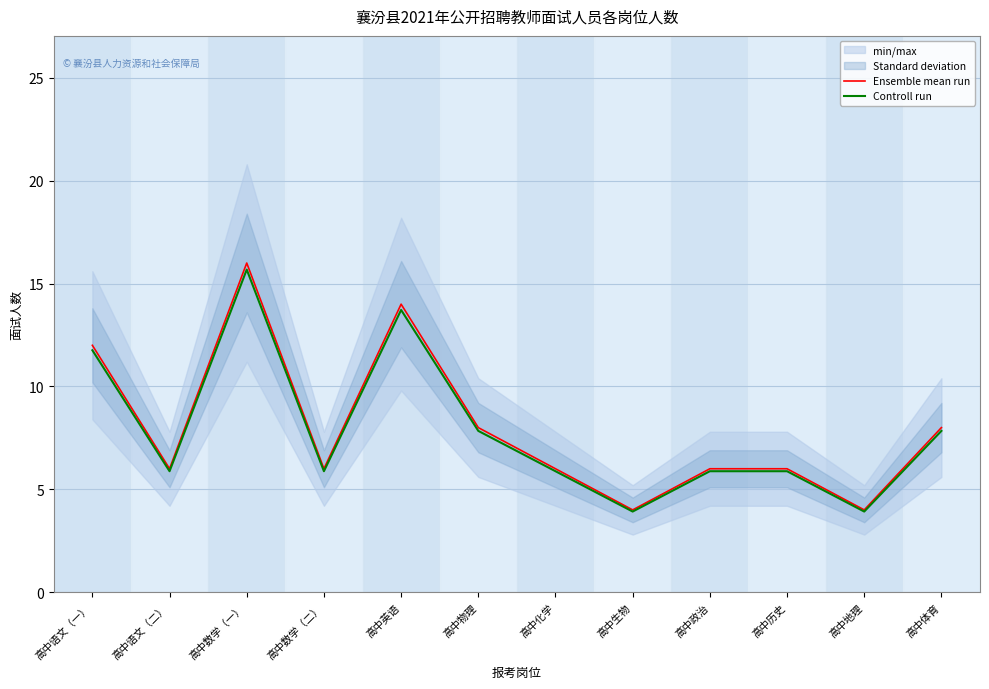

How many interior local peaks does the Controll run series have?

2